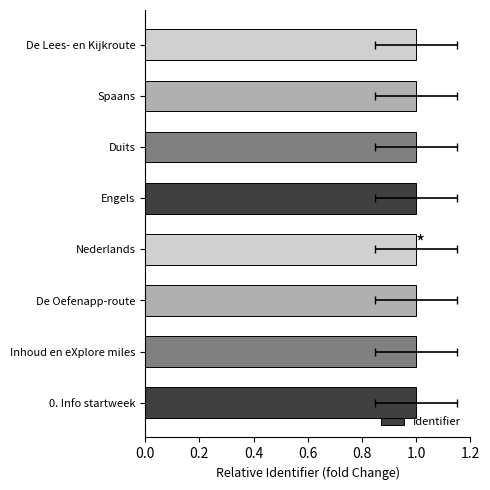

What is the sum of the values at De Oefenapp-route and Duits?

2.0